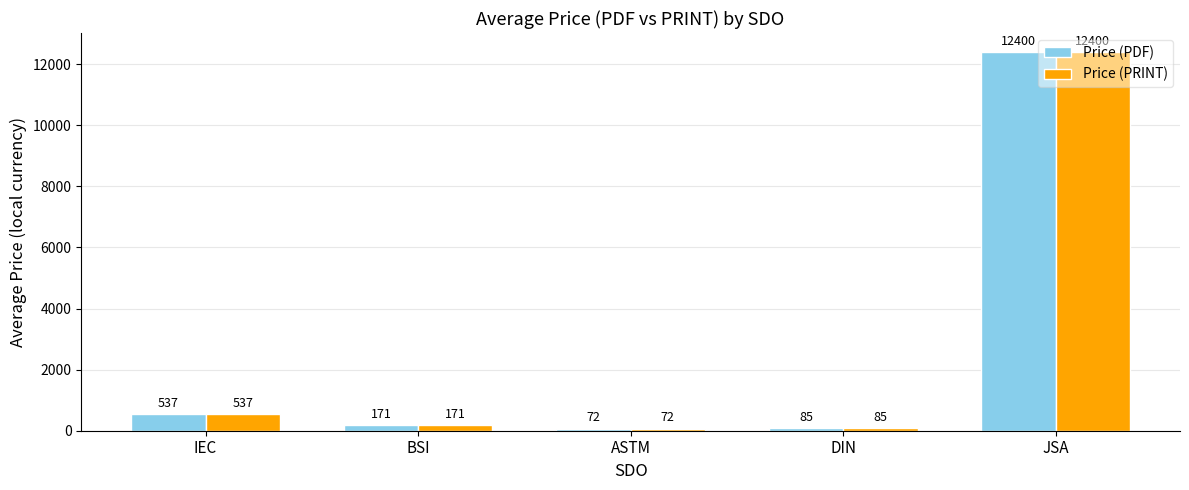

What is the approximate value of Price (PRINT) at JSA?

12400.0